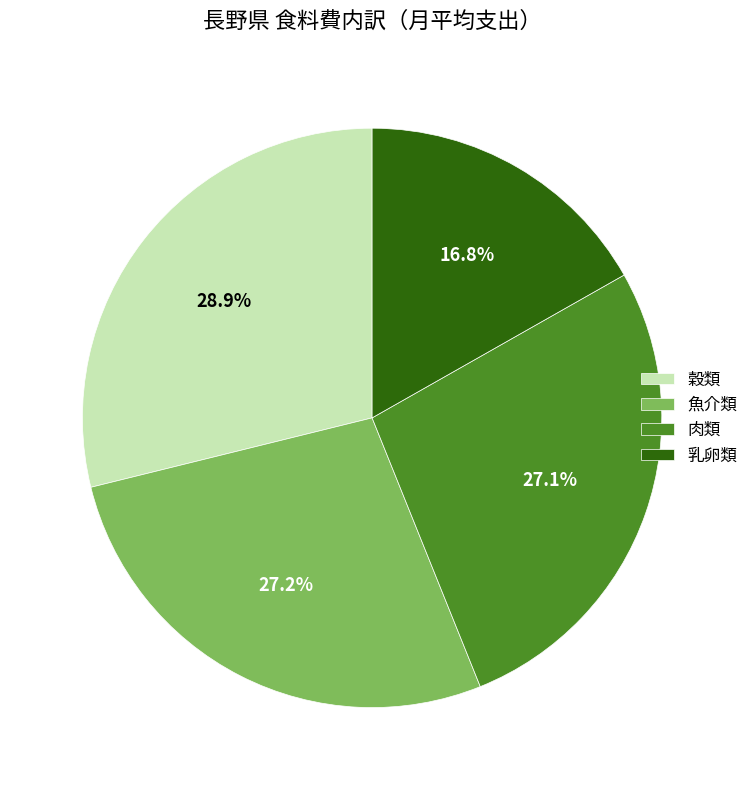

To the nearest percent, what is the combined percentage of 乳卵類 and 肉類?

44%